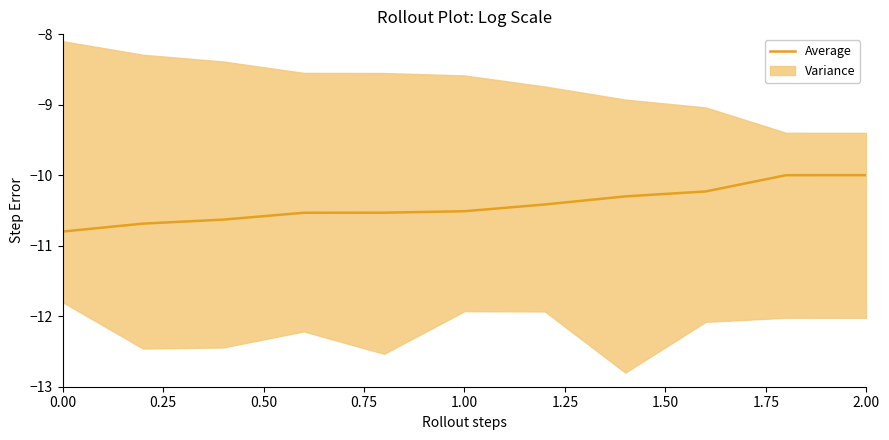

True or false: Average has a value of -10.0 at 2.00.

True